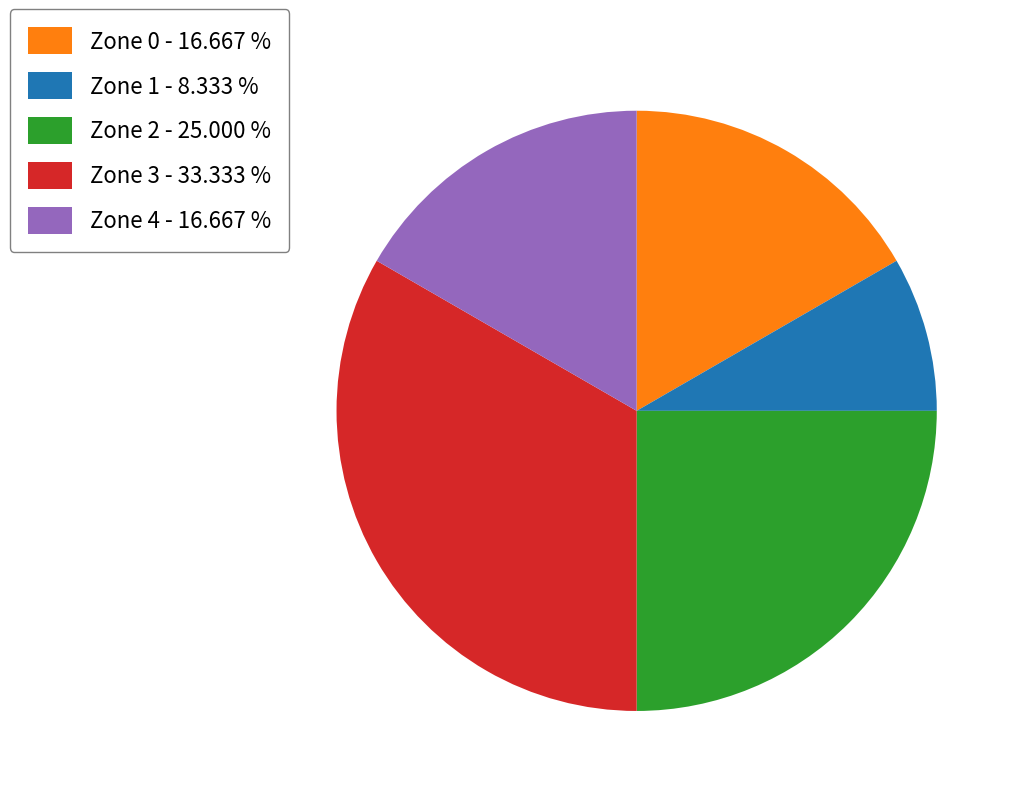

The Zone 1 slice represents 1% of the pie. True or false?

False